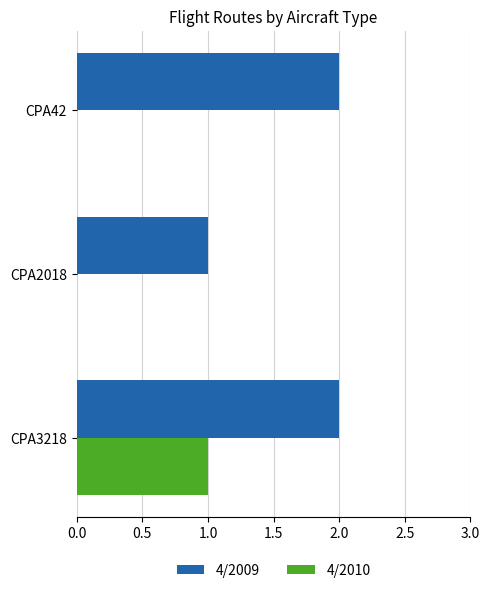

What is the sum of the 4/2009 values at CPA3218 and CPA42?

4